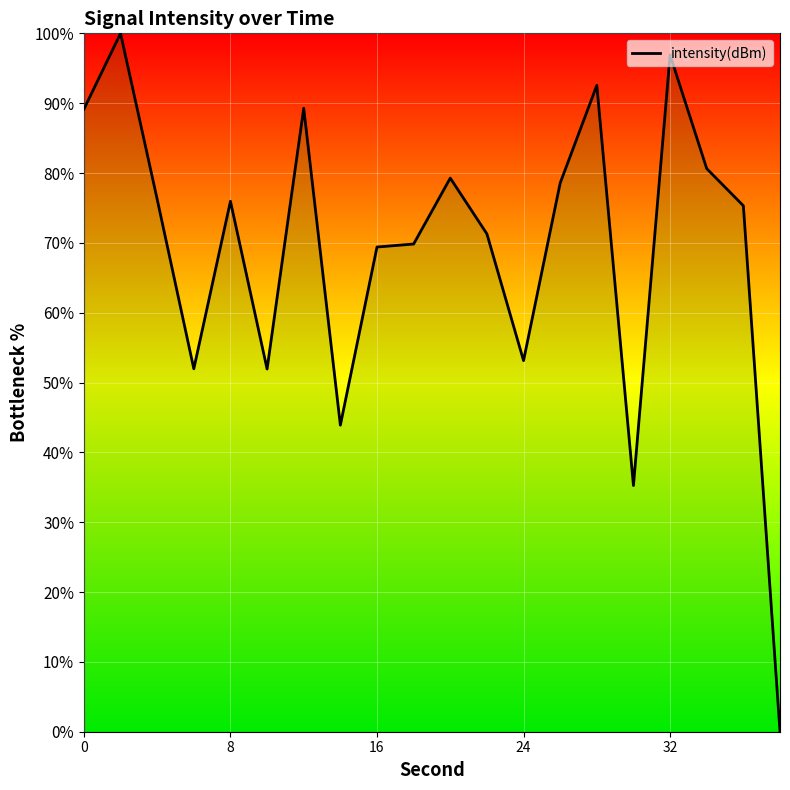

What is the average value?

69.0